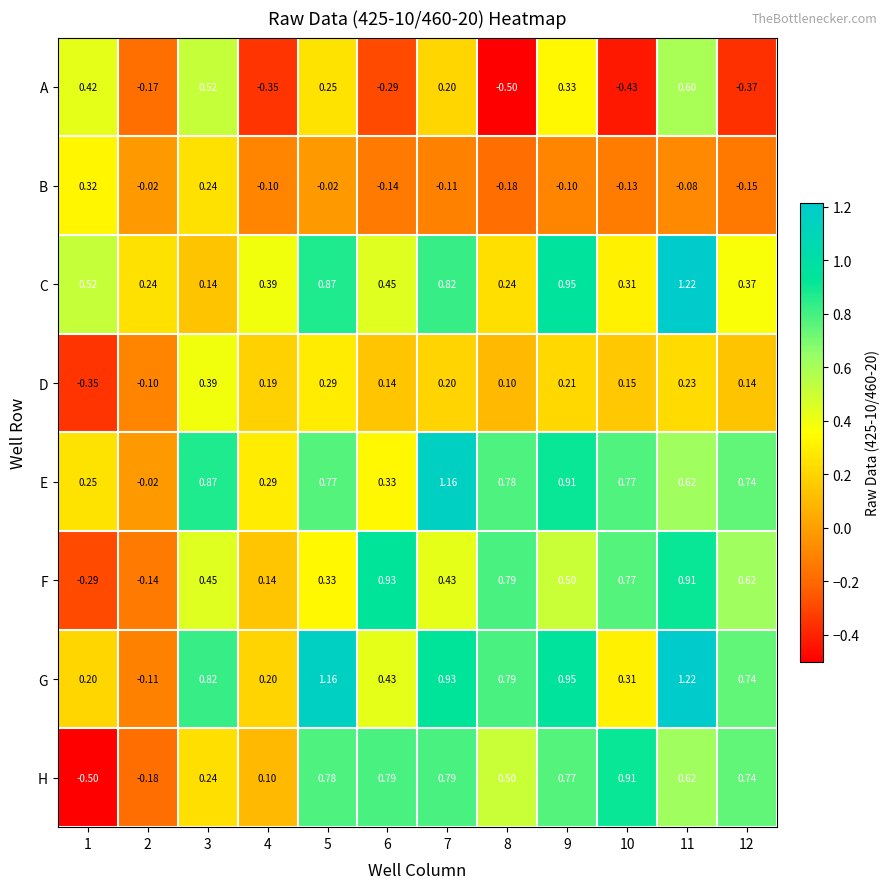

How many data points does each series have?

12